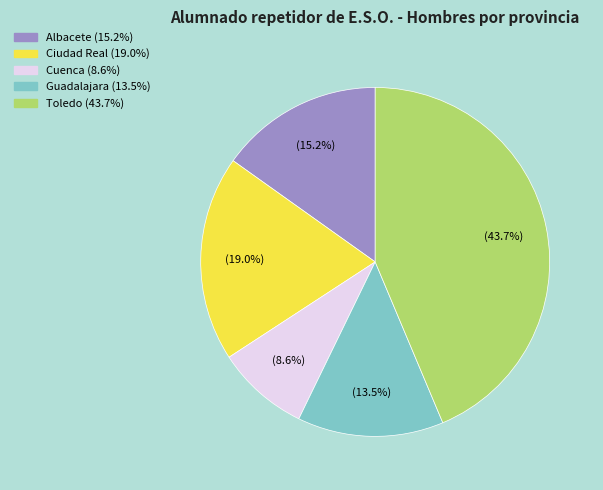

Between Toledo and Guadalajara, which is larger?

Toledo